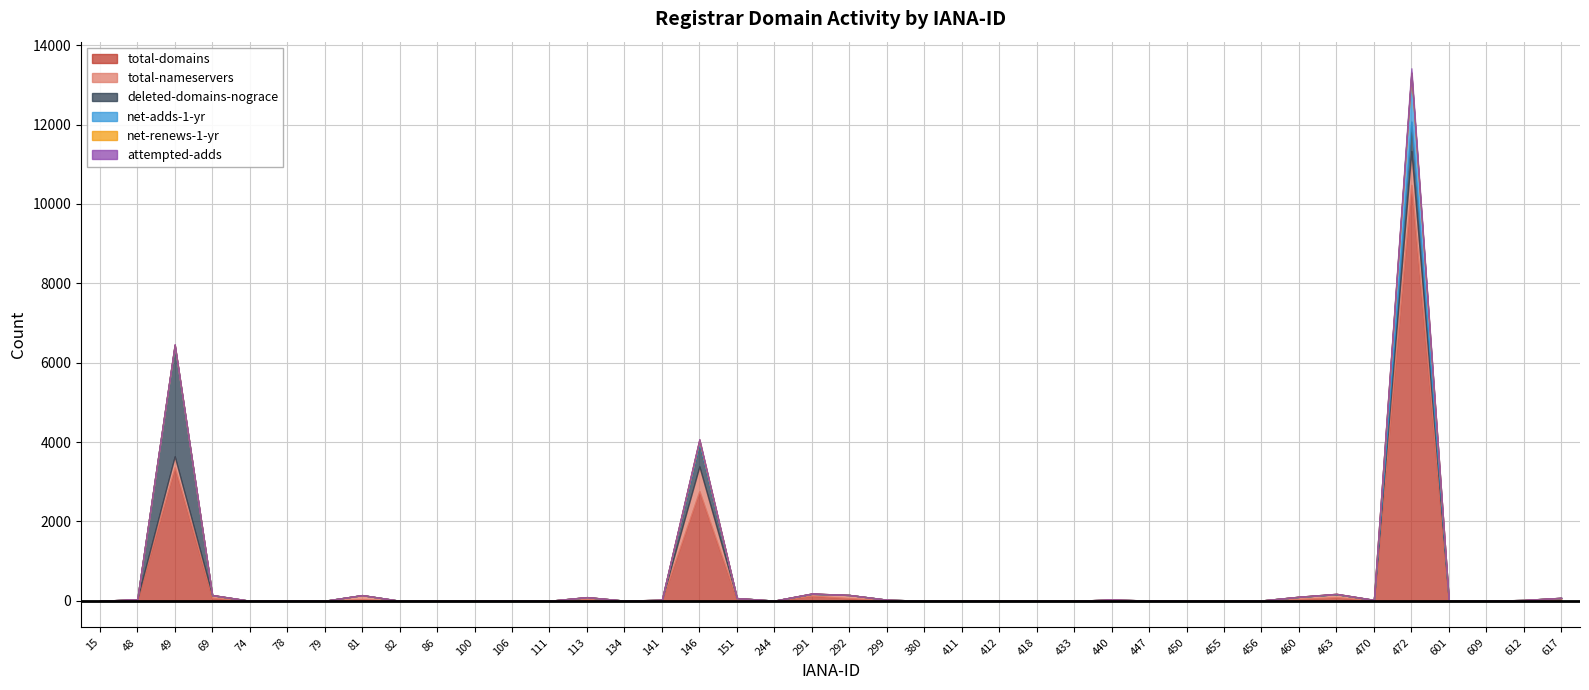

Between 113 and 79, which is larger?

113